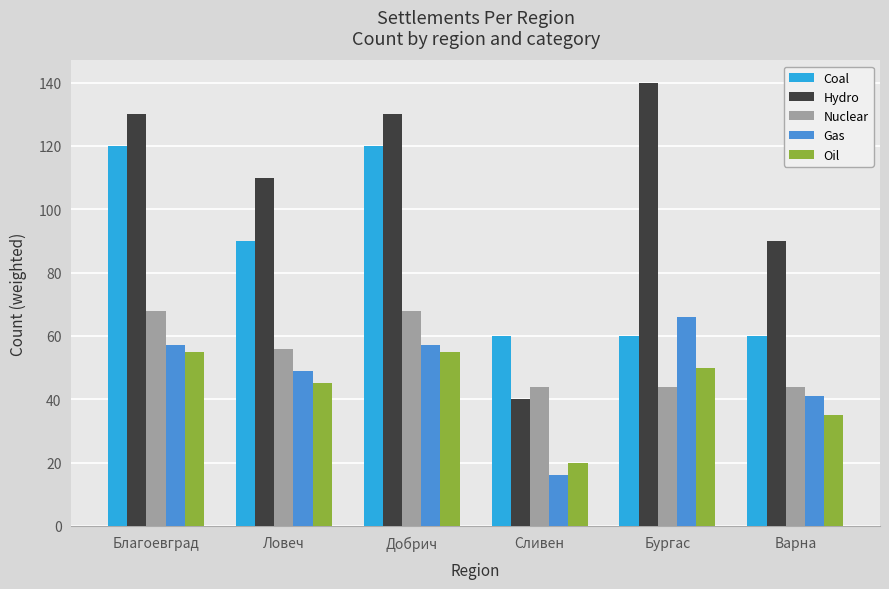

What is the smallest value displayed?

16